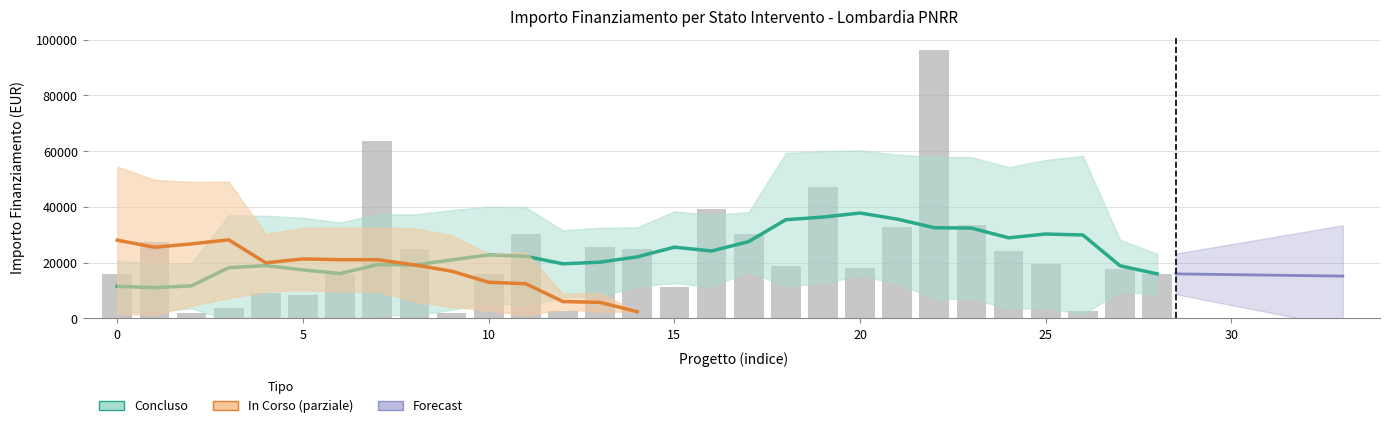

True or false: the data shows 48720 at 11.

False